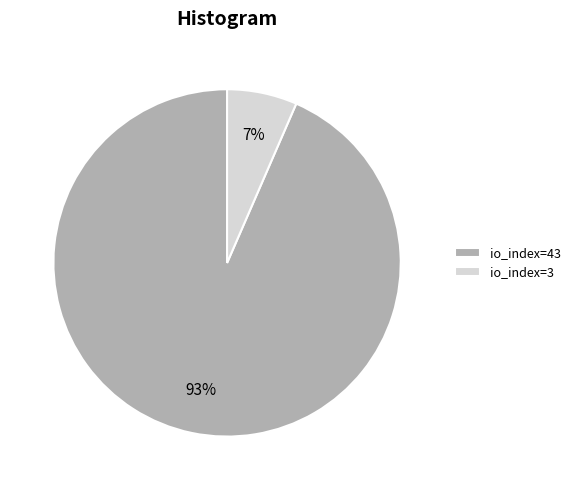

The io_index=3 slice represents 1% of the pie. True or false?

False